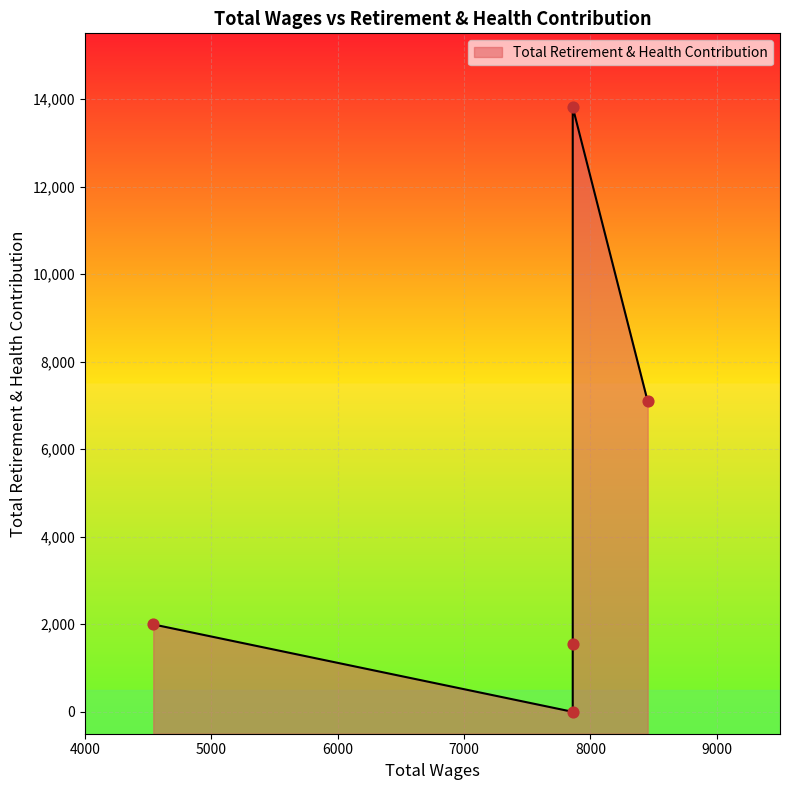

What is the change in value from 8453.0 to 7860.0?

-7092